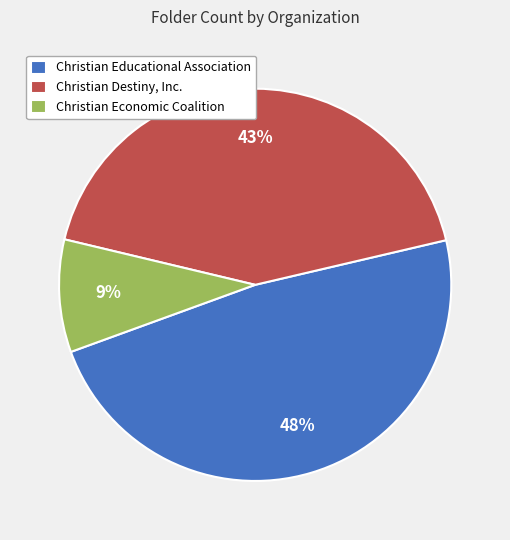

What percentage is the Christian Educational Association slice, to the nearest percent?

48%